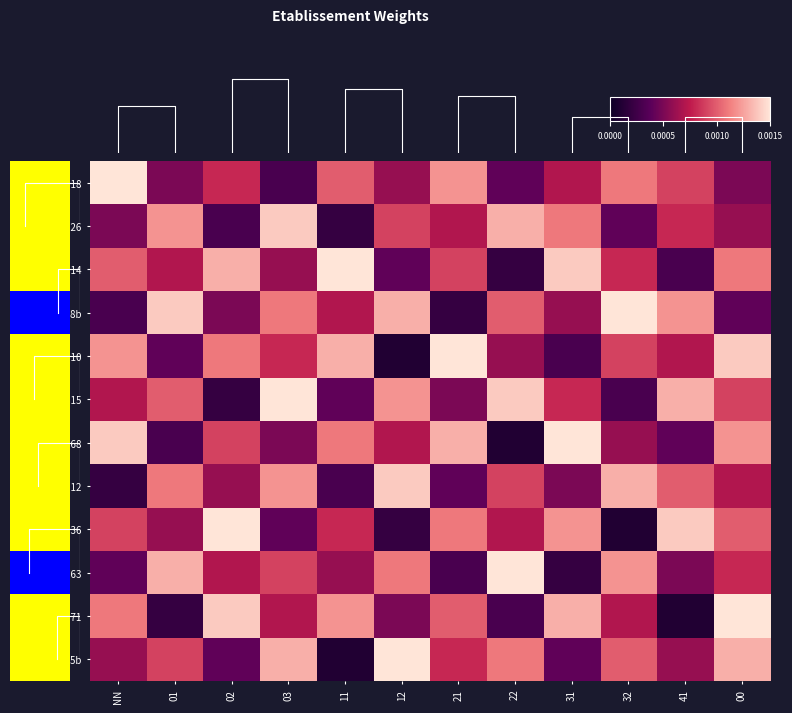

At how many categories does at least one series exceed 0?

12